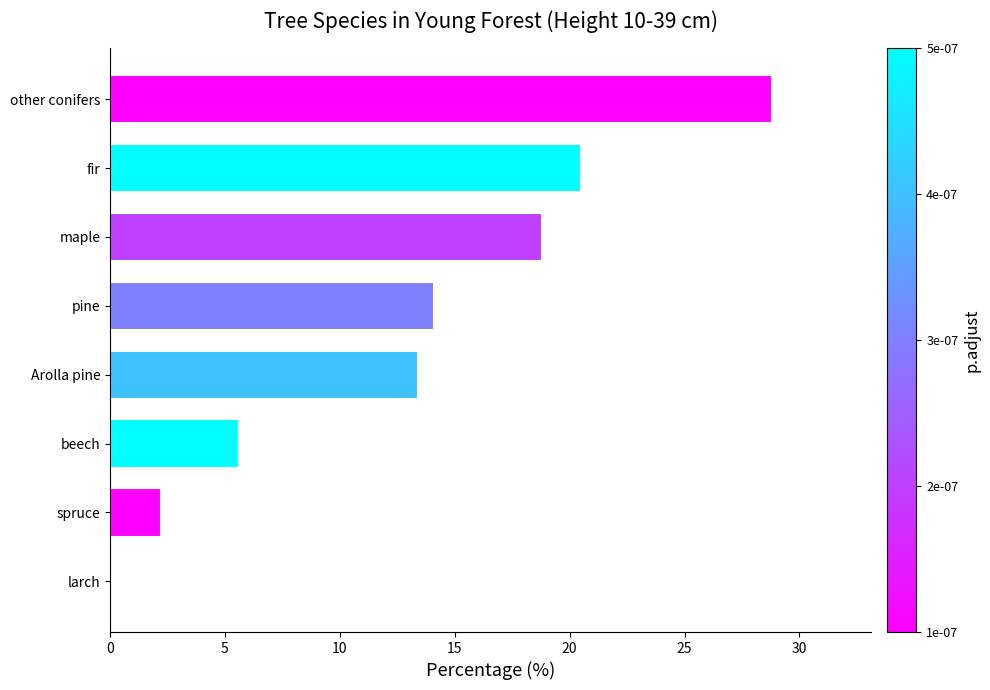

What is the change in value from larch to pine?

+14.1